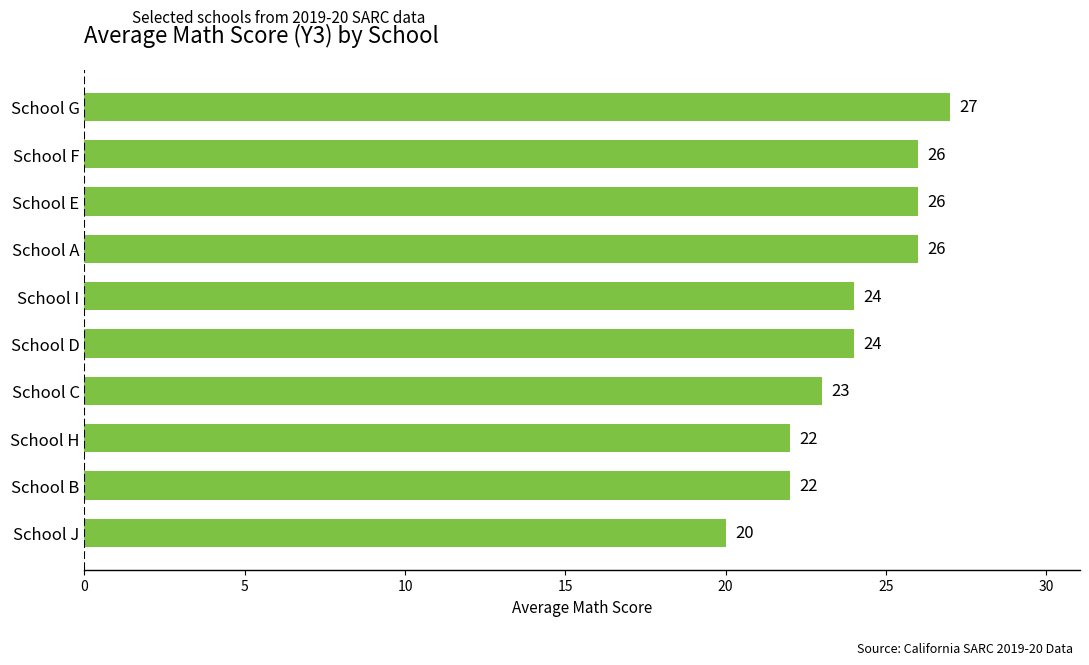

Reading bottom to top, what are all the values shown in this chart?

20	22	22	23	24	24	26	26	26	27